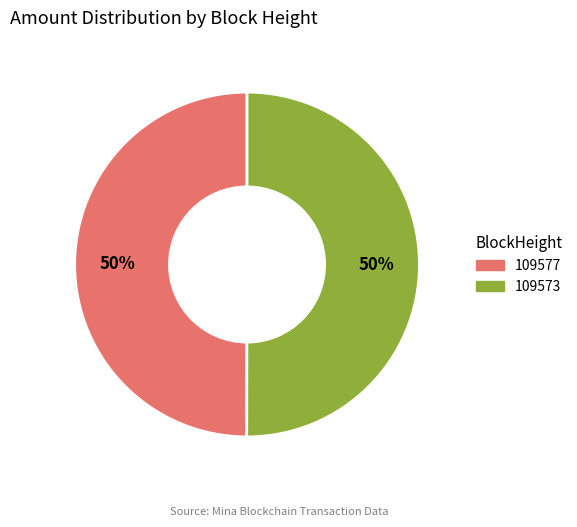

Is it true that 109577 is 50% of the pie?

True